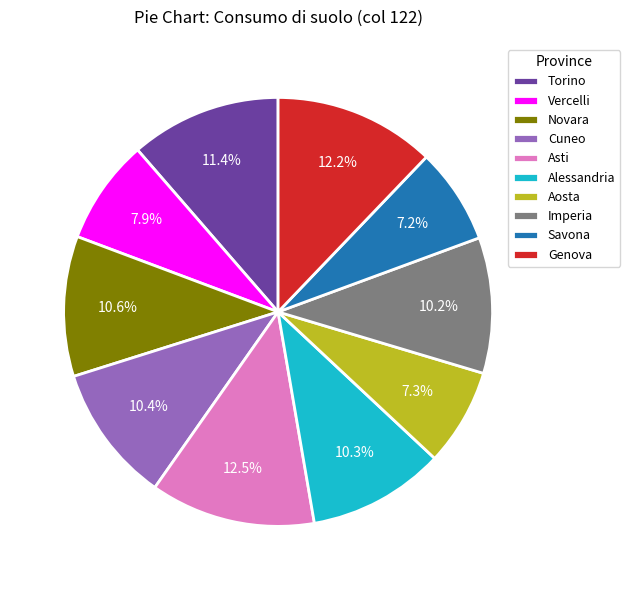

The Torino slice represents 11% of the pie. True or false?

True